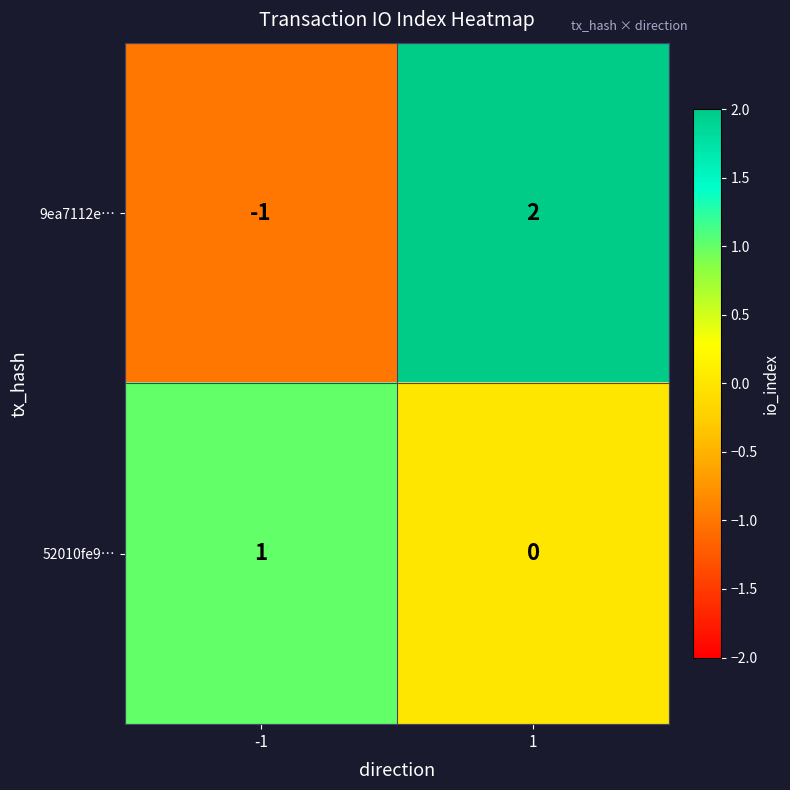

The 9ea7112e… series shows 2 at 1. True or false?

True